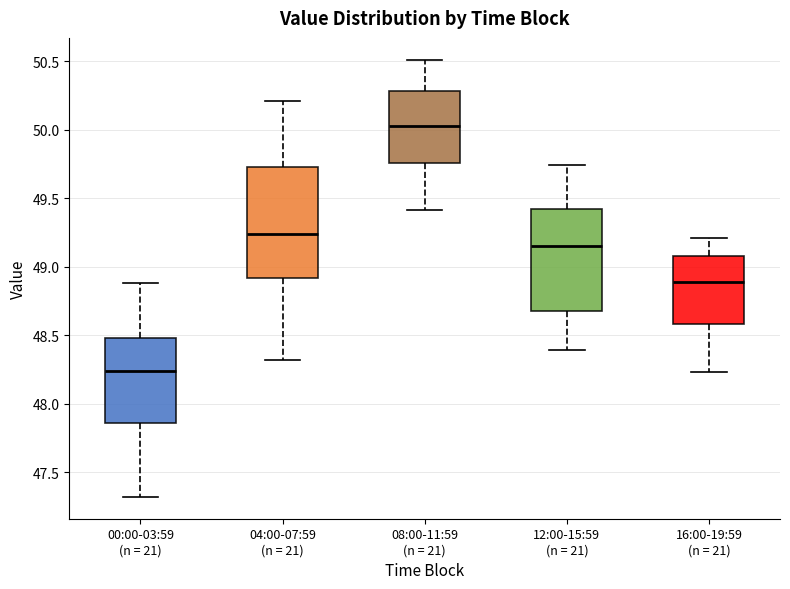

Reading left to right, transcribe this box plot: for each box, give where its median line is, the range the box spans, and where its two whiskers end, as read against the y-axis. The values are not printed on the chart, so give them approximately, as read against the axis.

00:00-03:59 (n = 21): median 48.25, box 47.85 to 48.50, whiskers 47.30 to 48.90
04:00-07:59 (n = 21): median 49.25, box 48.90 to 49.75, whiskers 48.30 to 50.20
08:00-11:59 (n = 21): median 50.05, box 49.75 to 50.30, whiskers 49.40 to 50.50
12:00-15:59 (n = 21): median 49.15, box 48.70 to 49.40, whiskers 48.40 to 49.75
16:00-19:59 (n = 21): median 48.90, box 48.60 to 49.10, whiskers 48.25 to 49.20